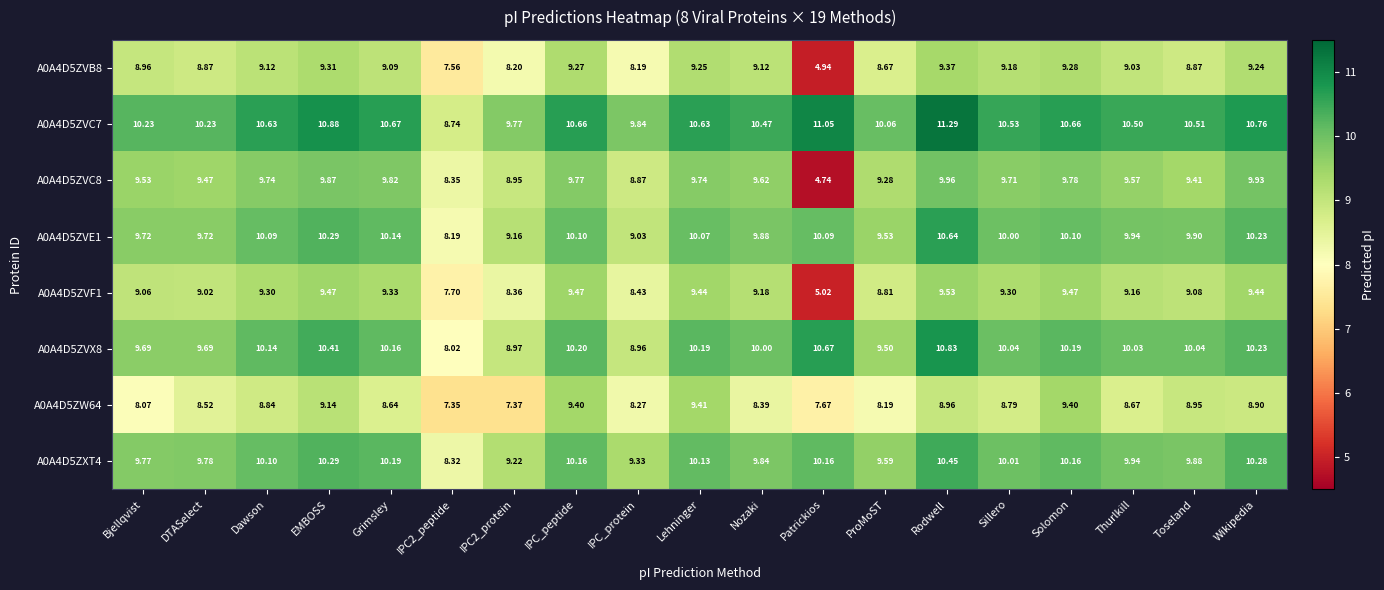

What is the total value across all series at Wikipedia?

79.0